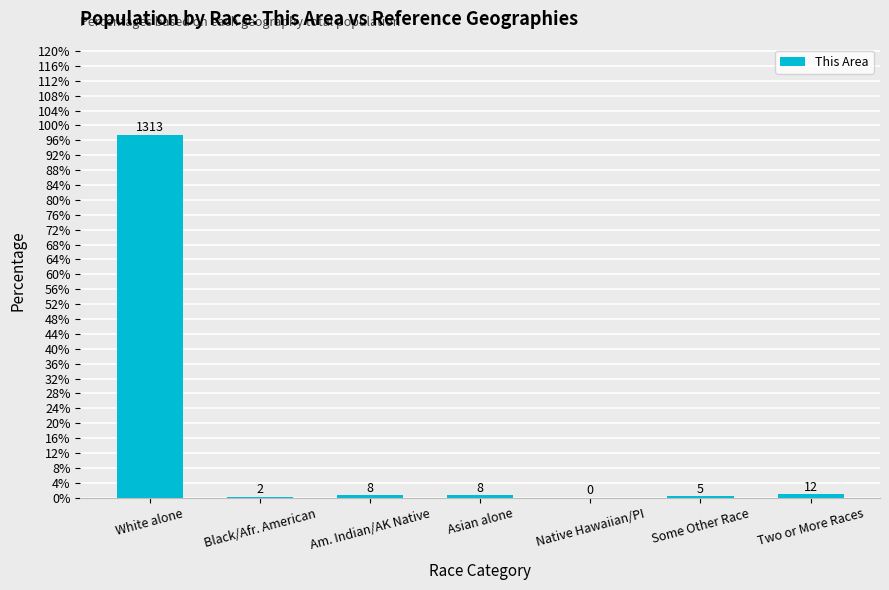

What is the label of the 5th bar from the right?

Am. Indian/AK Native